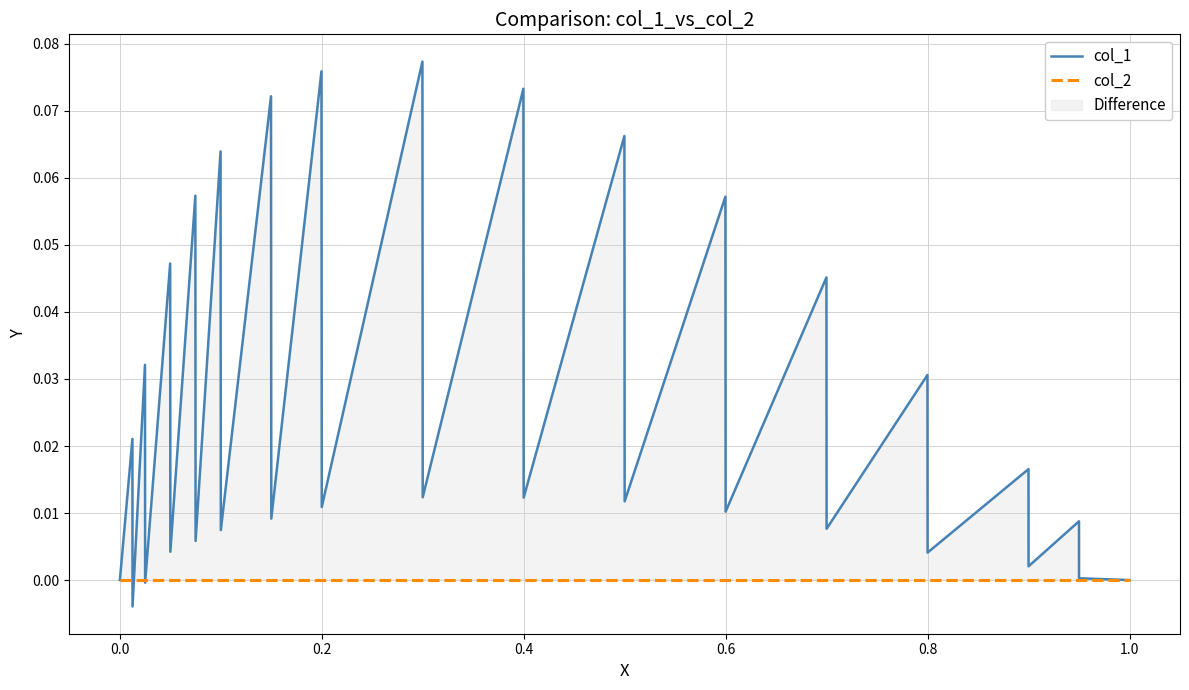

How many interior local valleys does the col_1 series have?

14